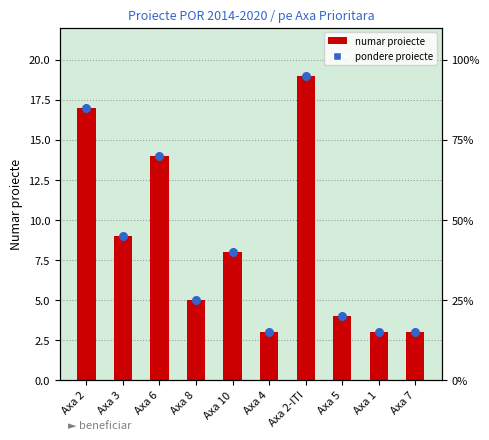

Which series has the largest Y range (max minus min)?

Count